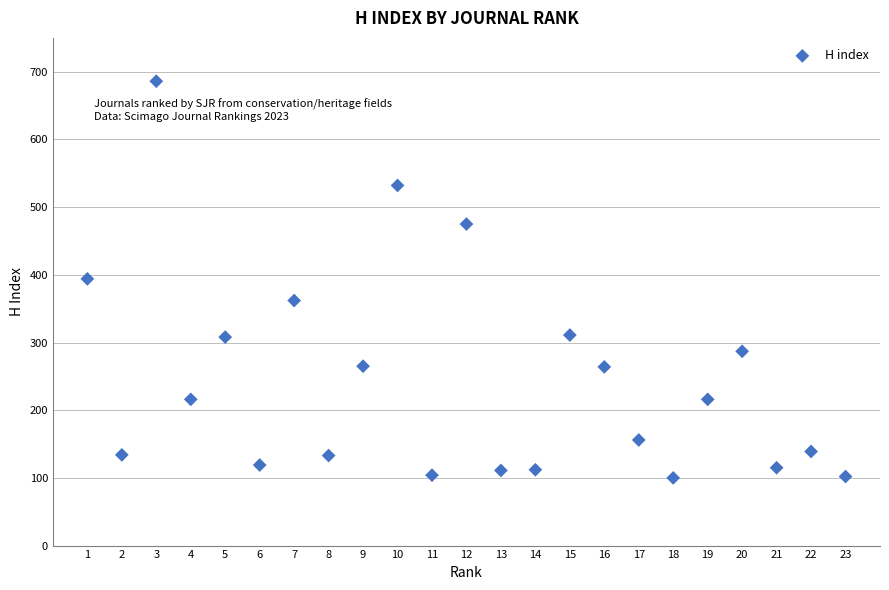

What is the range of X values (max minus min)?

22